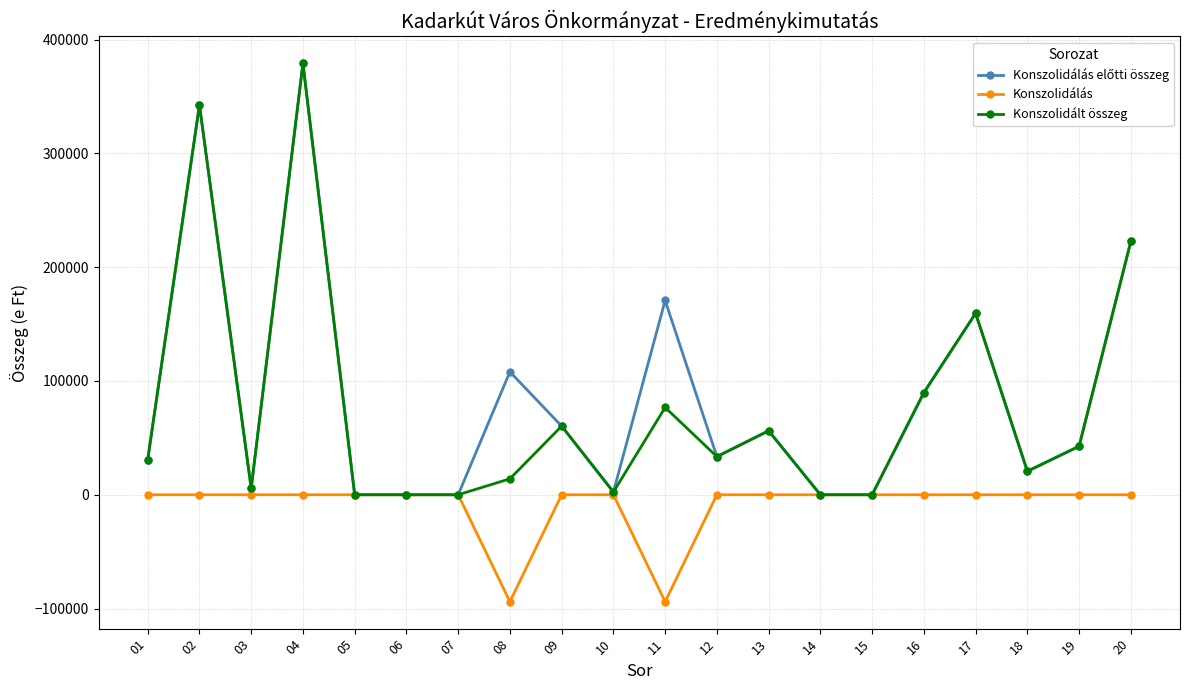

True or false: Konszolidálás has a value of -60264 at 17.

False